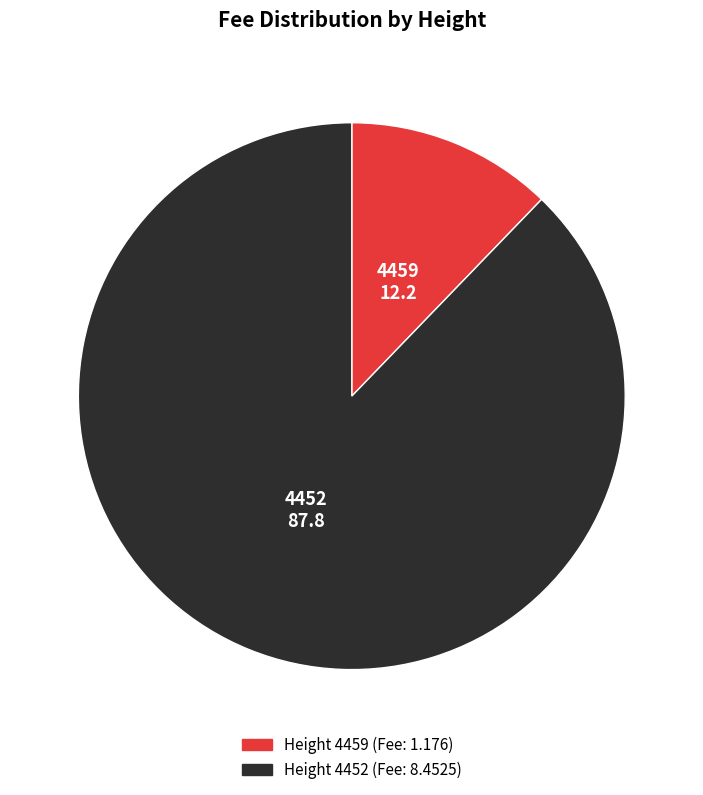

Does any single category account for the majority?

Yes